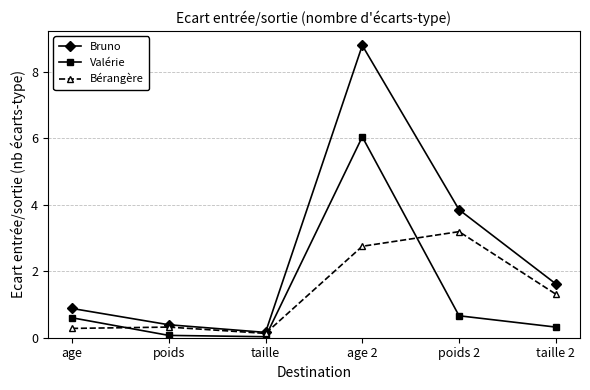

True or false: Valérie has more than 0 points higher than both neighbors.

True